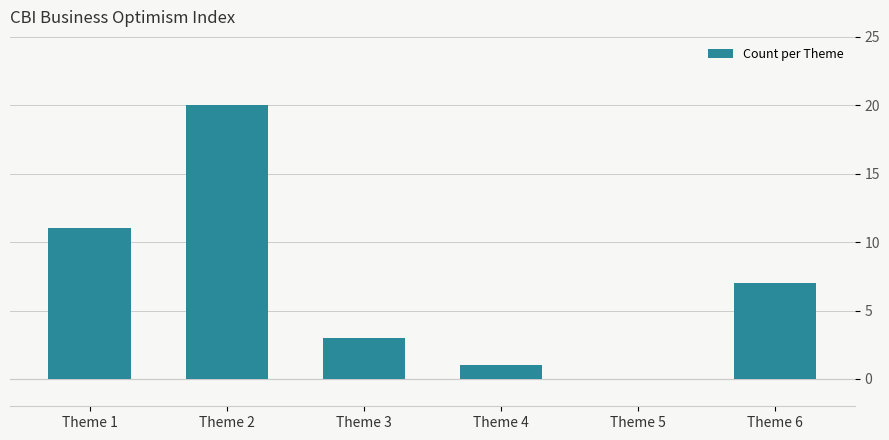

Reading left to right, list all the values displayed in this chart.

Theme 1=11	Theme 2=20	Theme 3=3	Theme 4=1	Theme 5=0	Theme 6=7